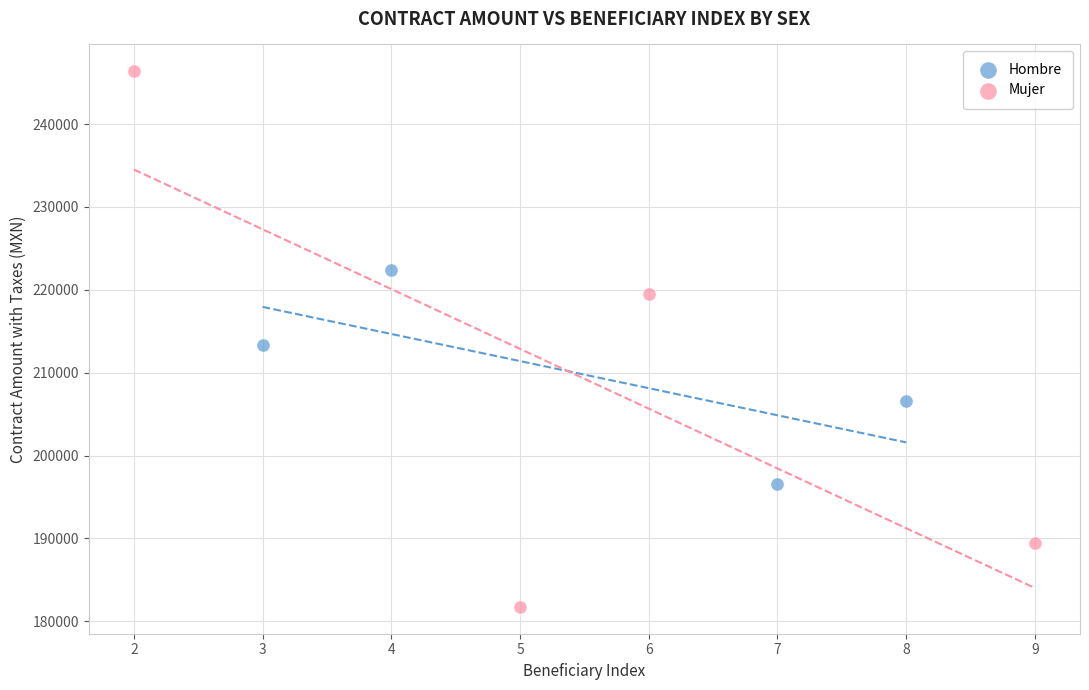

Which series contains the lowest Y value?

Mujer